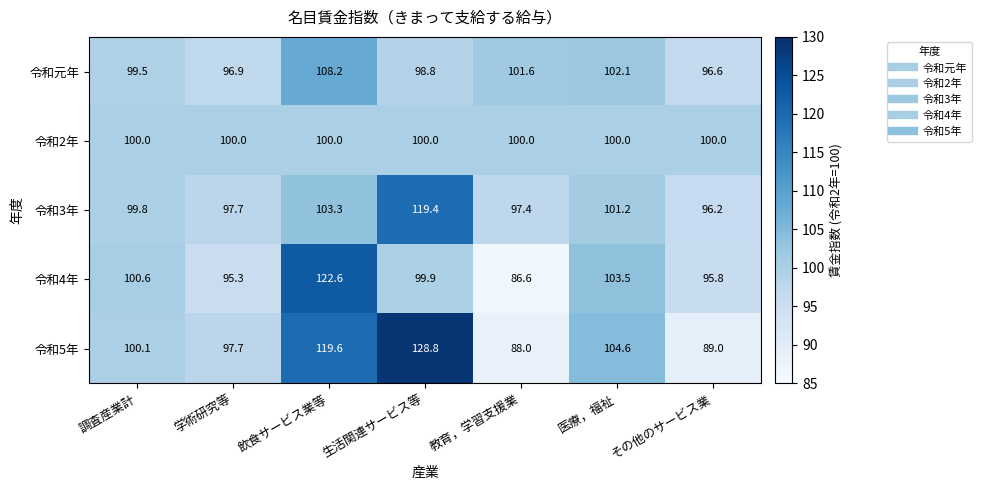

The value of 令和4年 at 飲食サービス業等 is 29.3. True or false?

False